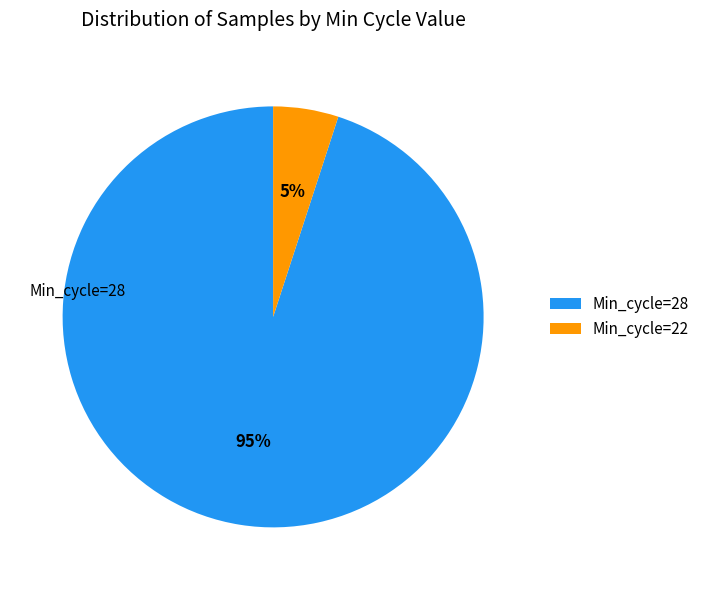

Is it true that Min_cycle=28 is 95% of the pie?

True